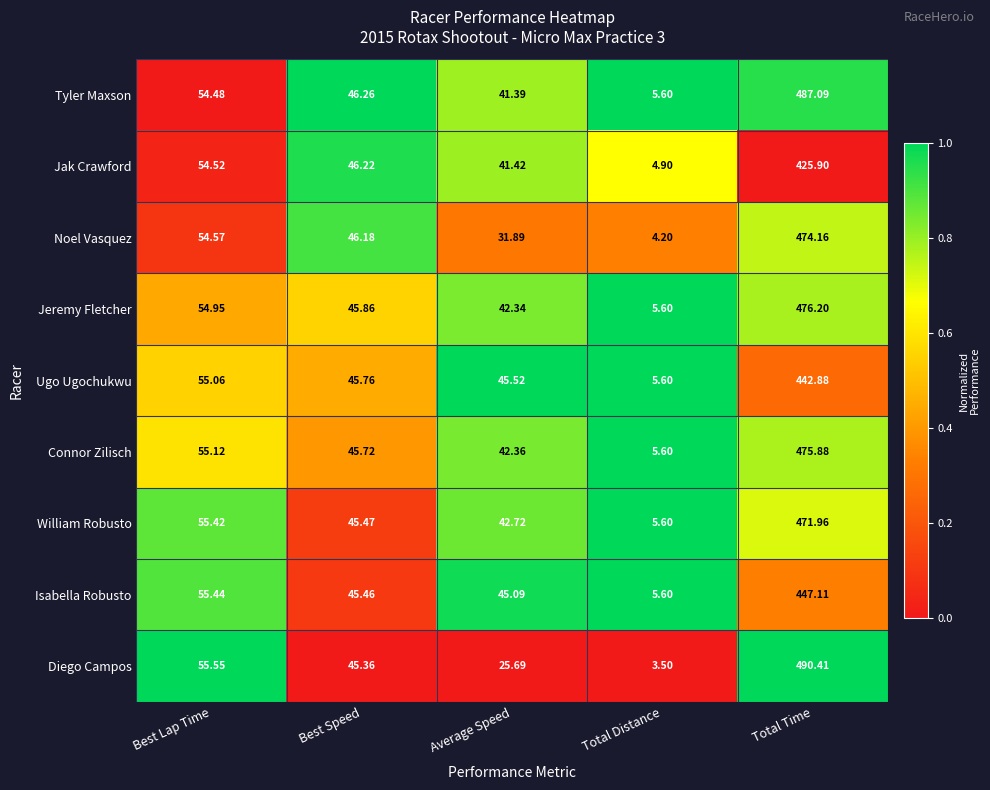

Which series has the widest spread of values?

Diego Campos